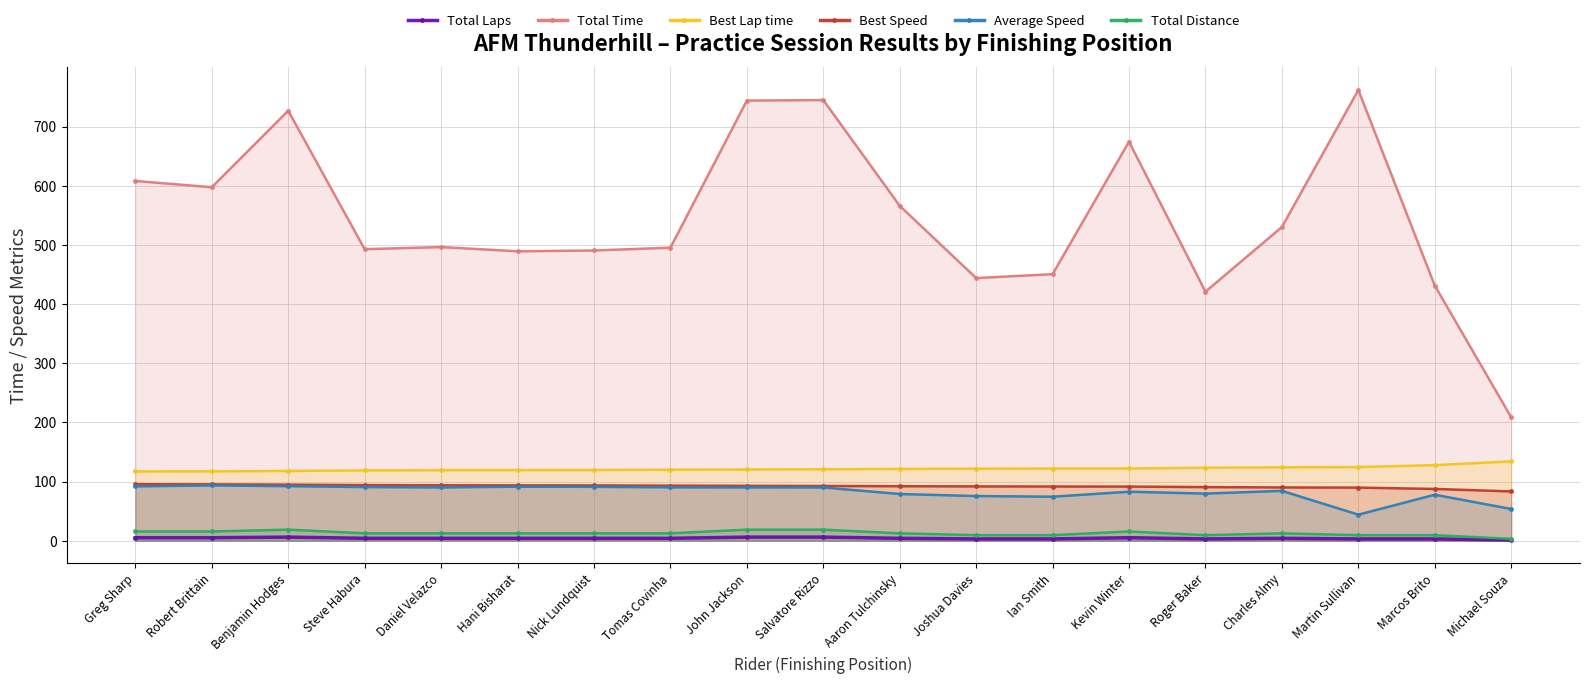

Reading left to right, list all the values displayed in this chart.

Total Laps: Greg Sharp=5.0	Robert Brittain=5.0	Benjamin Hodges=6.0	Steve Habura=4.0	Daniel Velazco=4.0	Hani Bisharat=4.0	Nick Lundquist=4.0	Tomas Covinha=4.0	John Jackson=6.0	Salvatore Rizzo=6.0	Aaron Tulchinsky=4.0	Joshua Davies=3.0	Ian Smith=3.0	Kevin Winter=5.0	Roger Baker=3.0	Charles Almy=4.0	Martin Sullivan=3.0	Marcos Brito=3.0	Michael Souza=1.0
Total Time: Greg Sharp=608.1	Robert Brittain=597.5	Benjamin Hodges=726.9	Steve Habura=492.8	Daniel Velazco=496.3	Hani Bisharat=489.2	Nick Lundquist=490.5	Tomas Covinha=495.3	John Jackson=743.9	Salvatore Rizzo=744.9	Aaron Tulchinsky=566.1	Joshua Davies=443.9	Ian Smith=450.5	Kevin Winter=674.5	Roger Baker=420.9	Charles Almy=530.2	Martin Sullivan=761.9	Marcos Brito=431.2	Michael Souza=208.5
Best Lap time: Greg Sharp=117.0	Robert Brittain=117.3	Benjamin Hodges=117.8	Steve Habura=118.8	Daniel Velazco=119.2	Hani Bisharat=119.4	Nick Lundquist=119.5	Tomas Covinha=120.0	John Jackson=120.4	Salvatore Rizzo=120.7	Aaron Tulchinsky=121.3	Joshua Davies=121.7	Ian Smith=121.9	Kevin Winter=122.1	Roger Baker=123.3	Charles Almy=124.0	Martin Sullivan=124.4	Marcos Brito=127.7	Michael Souza=134.0
Best Speed: Greg Sharp=95.4	Robert Brittain=95.2	Benjamin Hodges=94.7	Steve Habura=93.9	Daniel Velazco=93.6	Hani Bisharat=93.5	Nick Lundquist=93.4	Tomas Covinha=93.0	John Jackson=92.7	Salvatore Rizzo=92.5	Aaron Tulchinsky=92.0	Joshua Davies=91.7	Ian Smith=91.6	Kevin Winter=91.4	Roger Baker=90.5	Charles Almy=90.0	Martin Sullivan=89.7	Marcos Brito=87.4	Michael Souza=83.3
Average Speed: Greg Sharp=91.8	Robert Brittain=93.4	Benjamin Hodges=92.1	Steve Habura=90.6	Daniel Velazco=89.9	Hani Bisharat=91.3	Nick Lundquist=91.0	Tomas Covinha=90.1	John Jackson=90.0	Salvatore Rizzo=89.9	Aaron Tulchinsky=78.9	Joshua Davies=75.4	Ian Smith=74.3	Kevin Winter=82.7	Roger Baker=79.5	Charles Almy=84.2	Martin Sullivan=43.9	Marcos Brito=77.6	Michael Souza=53.5
Total Distance: Greg Sharp=15.5	Robert Brittain=15.5	Benjamin Hodges=18.6	Steve Habura=12.4	Daniel Velazco=12.4	Hani Bisharat=12.4	Nick Lundquist=12.4	Tomas Covinha=12.4	John Jackson=18.6	Salvatore Rizzo=18.6	Aaron Tulchinsky=12.4	Joshua Davies=9.3	Ian Smith=9.3	Kevin Winter=15.5	Roger Baker=9.3	Charles Almy=12.4	Martin Sullivan=9.3	Marcos Brito=9.3	Michael Souza=3.1